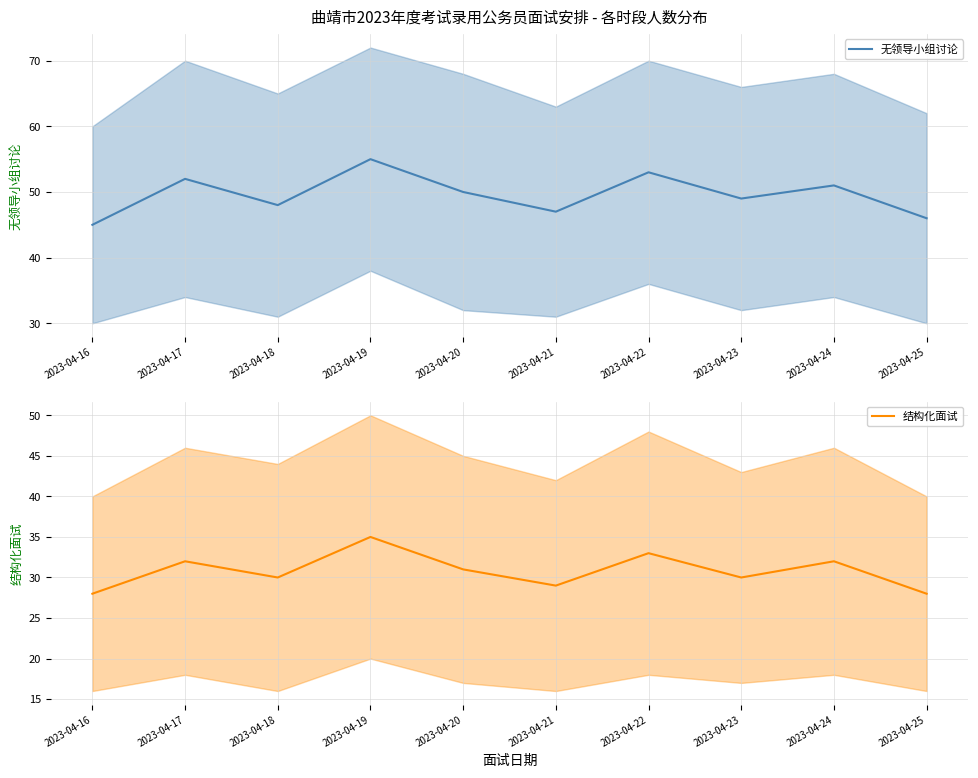

How many lines are shown in the chart?

2